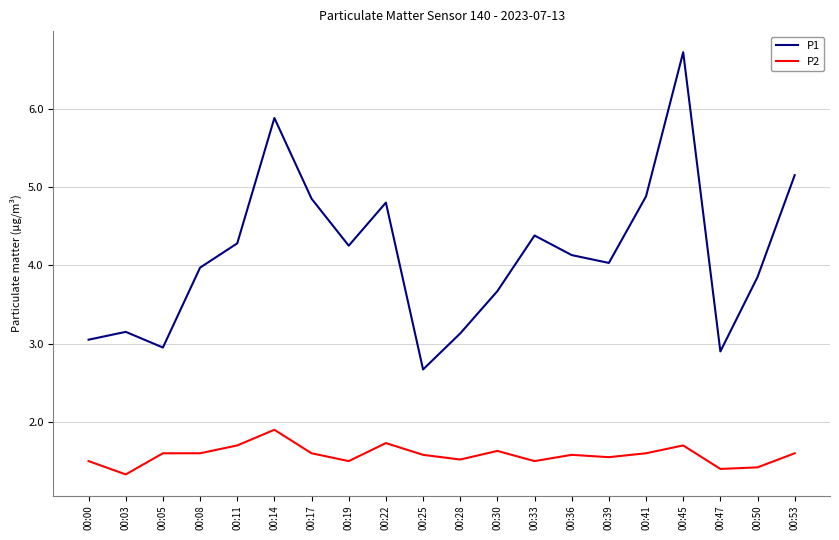

True or false: P1 and P2 intersect in this chart.

False